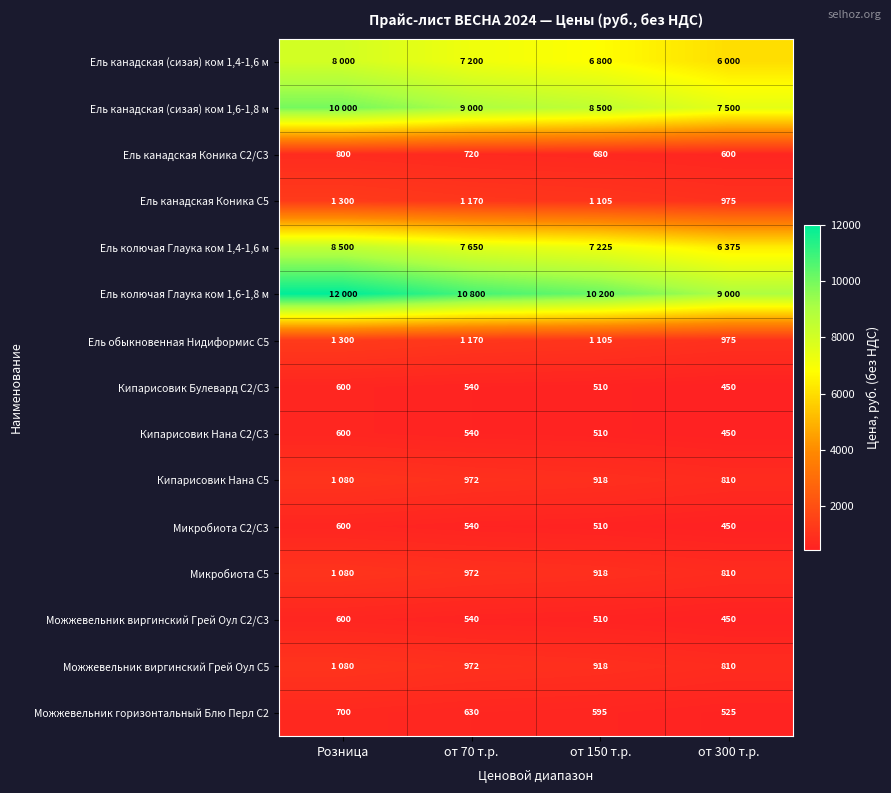

Is it true that Кипарисовик Булевард С2/С3 equals 450 at от 300 т.р.?

True